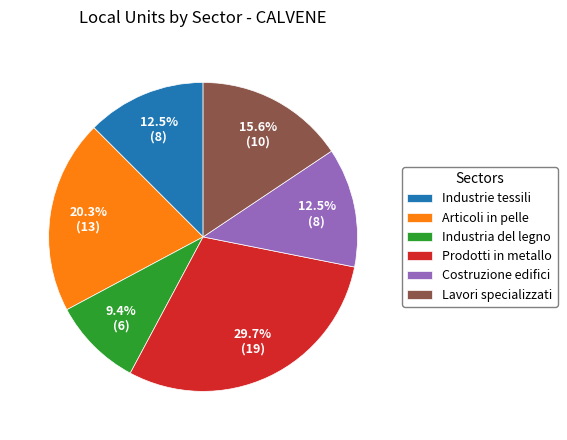

What percentage do Articoli in pelle and Prodotti in metallo together represent?

50.0%